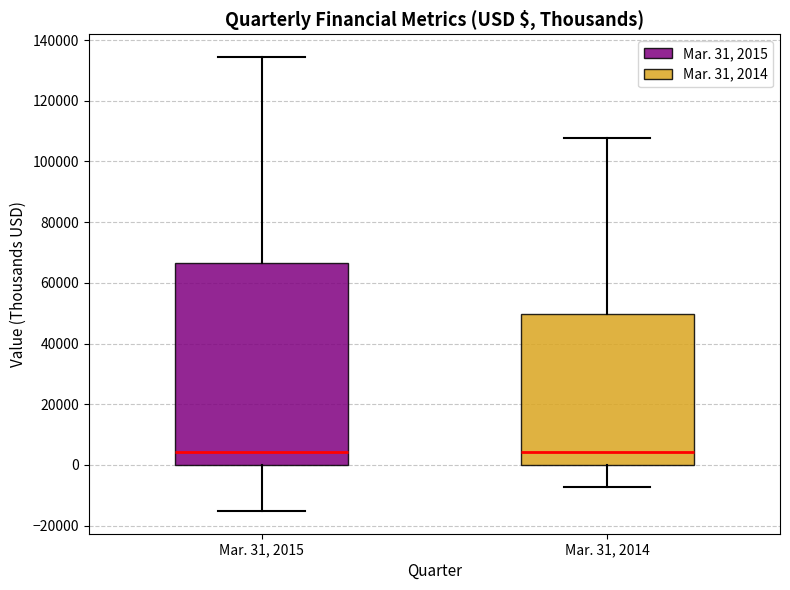

Where does the lower whisker of the box for Mar. 31, 2015 end on the y-axis? The values are not printed on the chart, so give them approximately, as read against the axis.

-16000